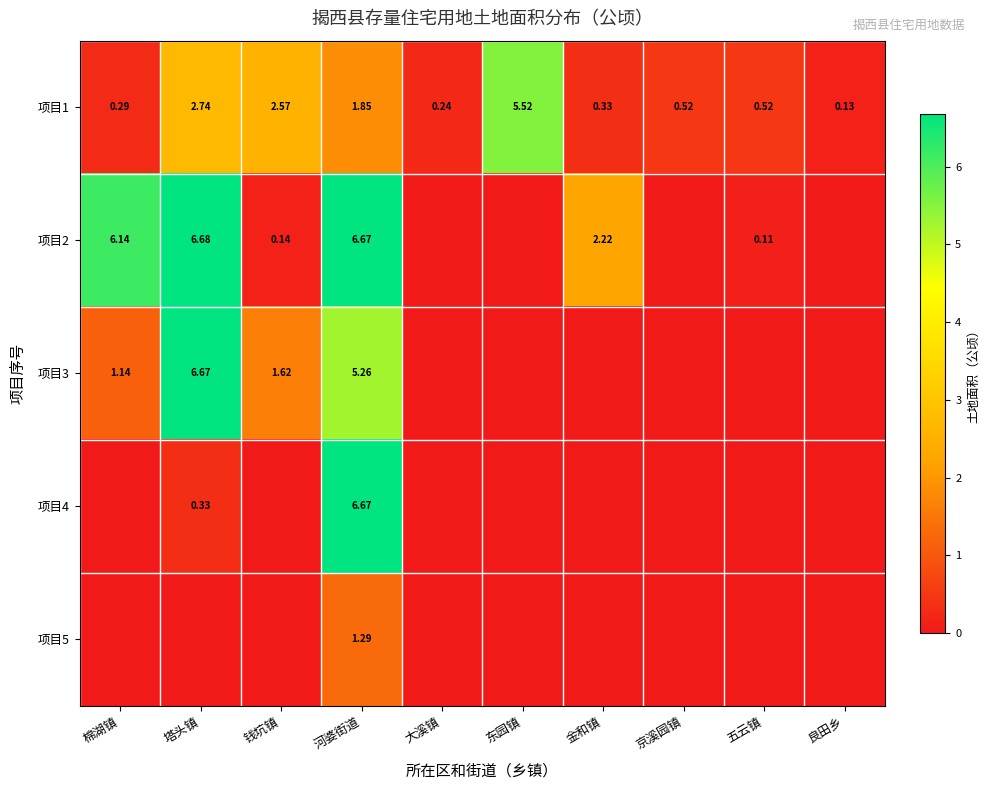

What is the total value across all series at 东园镇?

5.5